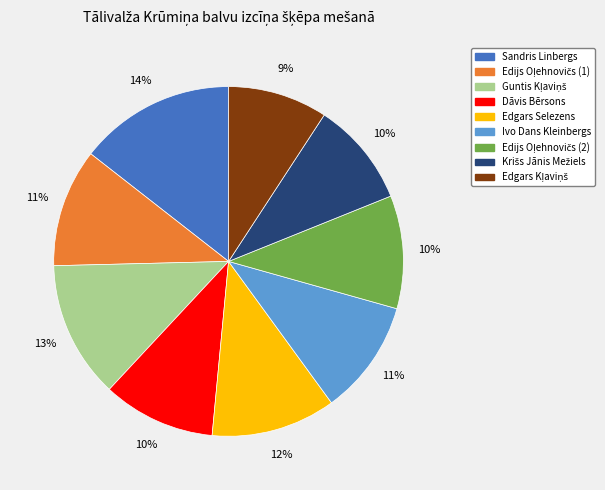

Does any single category account for the majority?

No